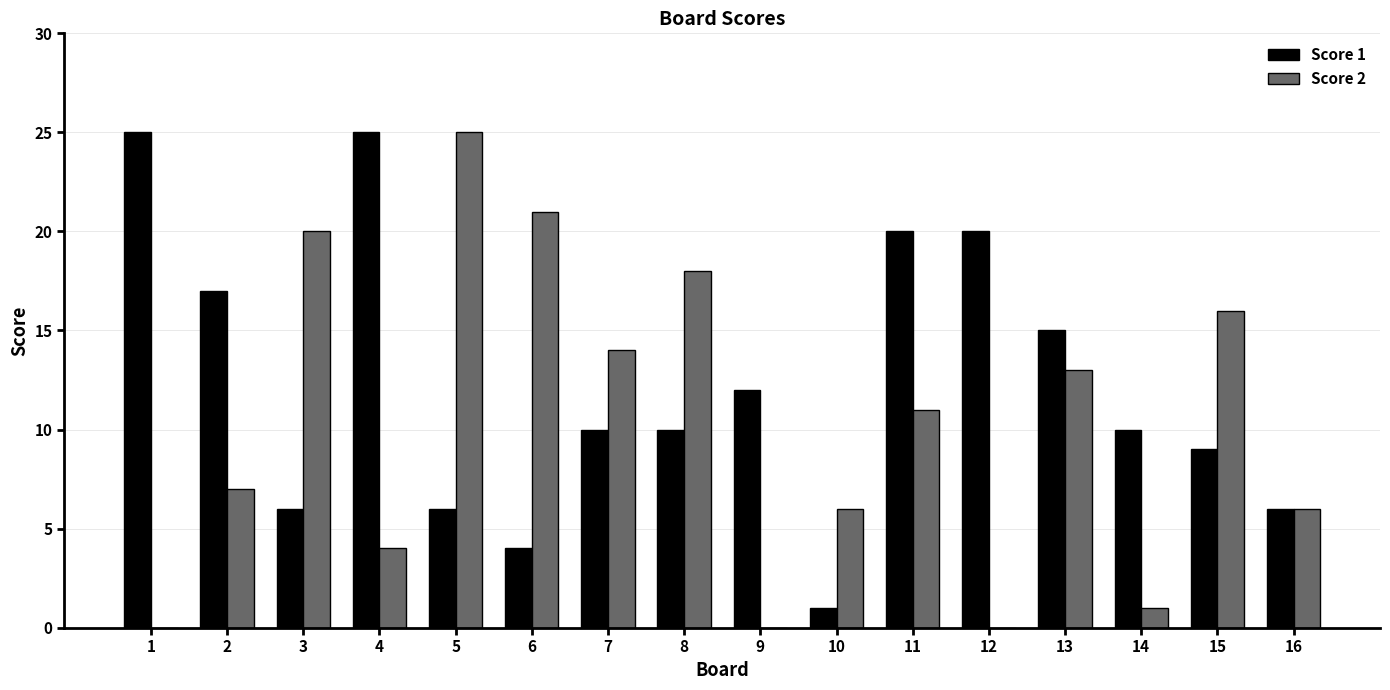

Between 4 and 6, which series saw the biggest shift?

Score 1